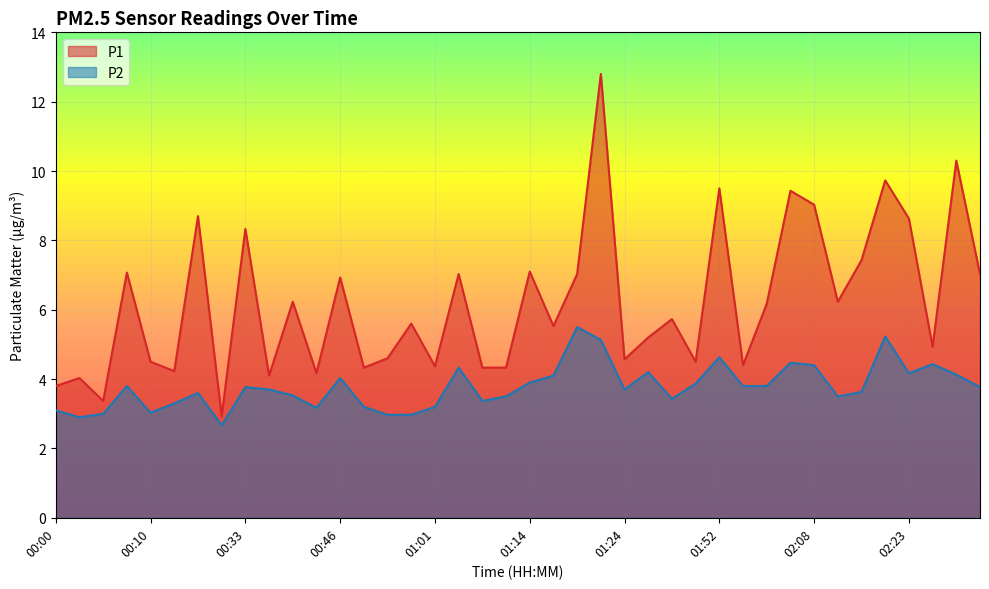

Is it true that P1 equals 9.5 at 01:52?

True